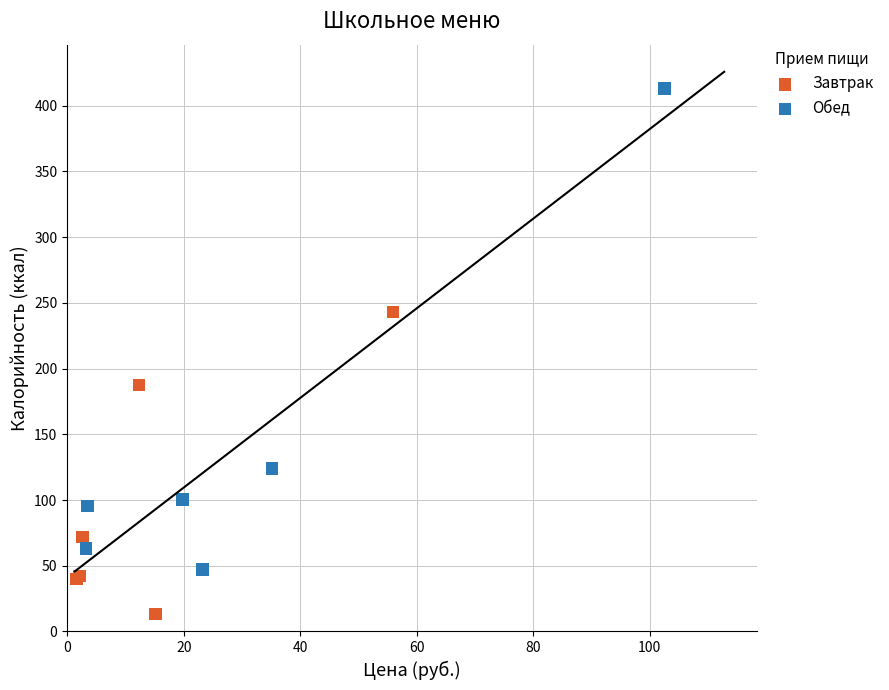

Which series reaches the maximum Y coordinate?

Обед